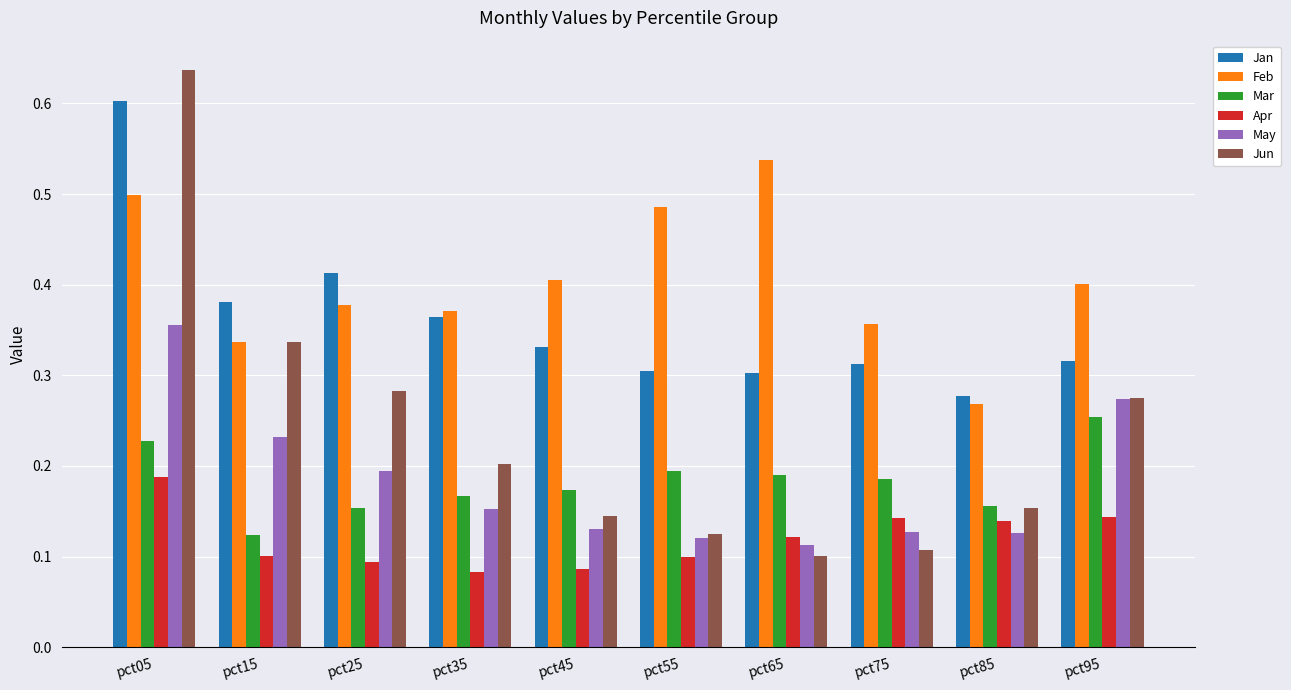

At which label does May reach its peak?

pct05